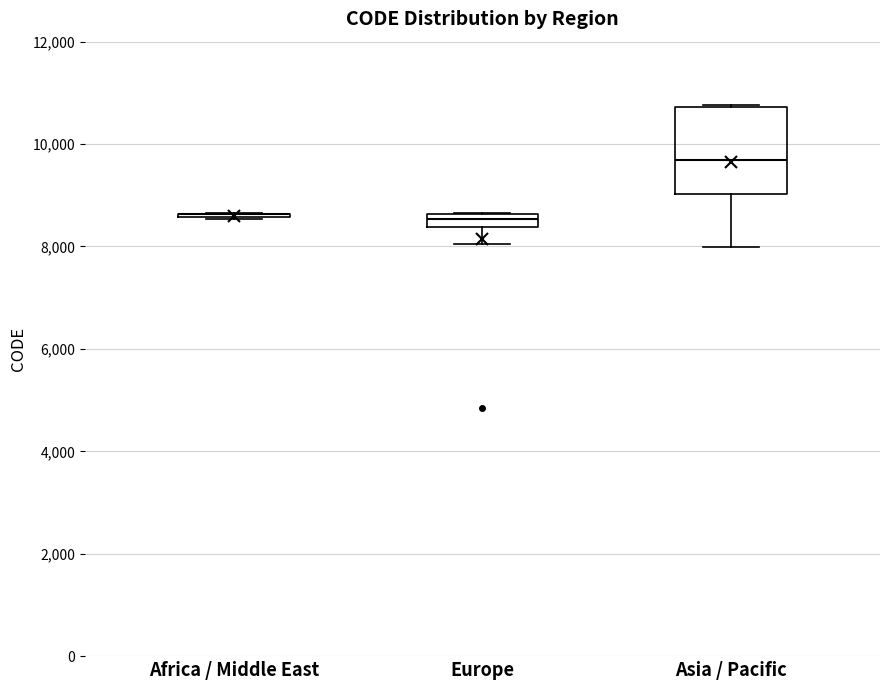

Which box is the tallest, from its lower edge to its upper edge?

Asia / Pacific